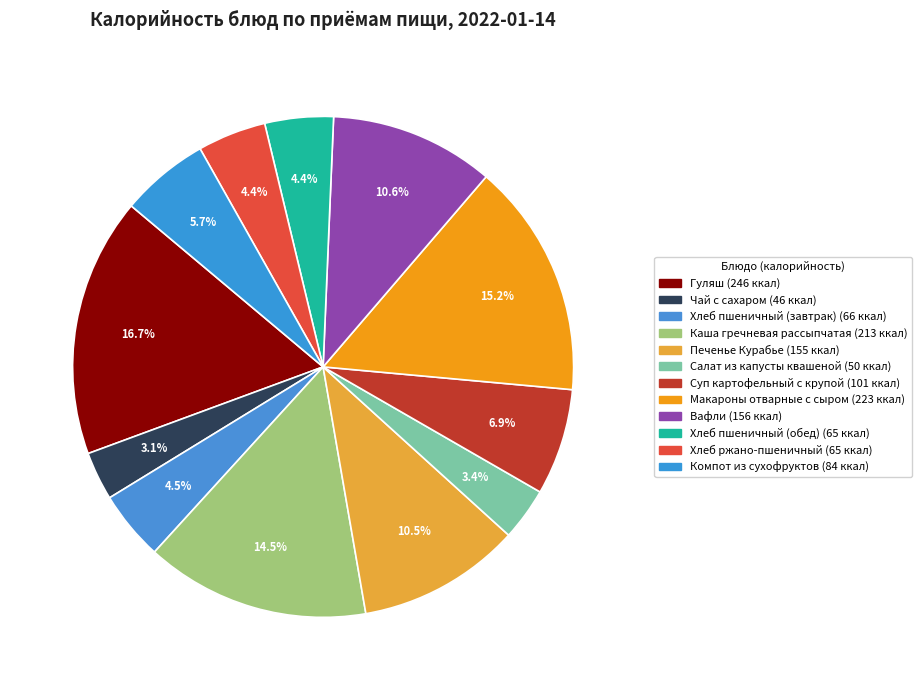

Does Печенье Курабье represent more than half of the total?

No